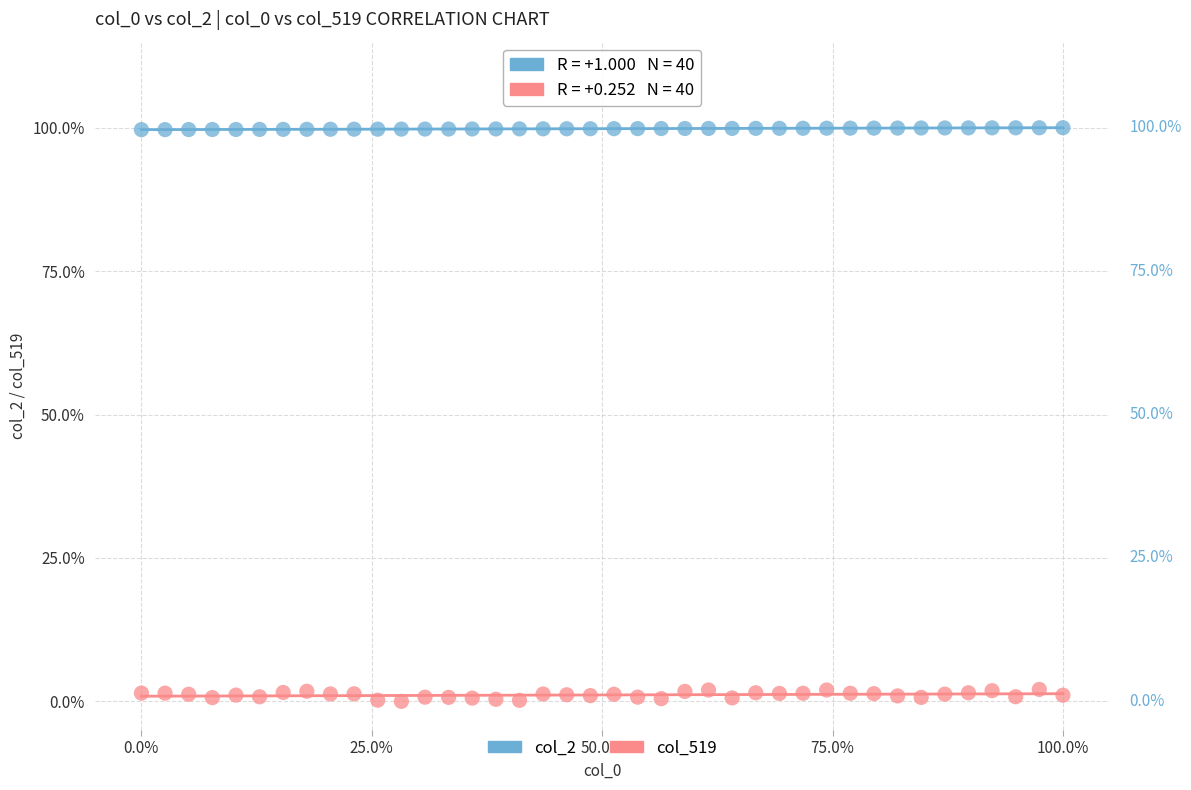

Which series has the largest Y range (max minus min)?

col_519